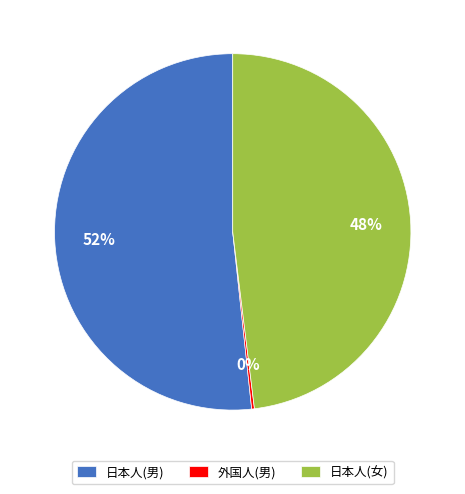

To the nearest percent, what percentage of the pie is 日本人(男)?

52%